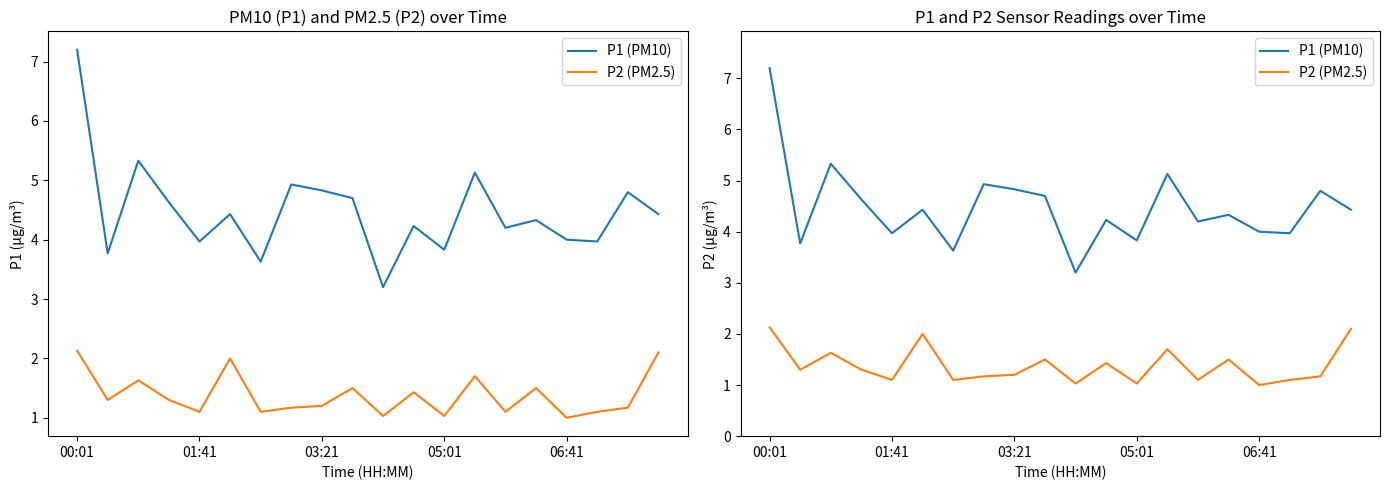

At how many categories does at least one series exceed 2?

20